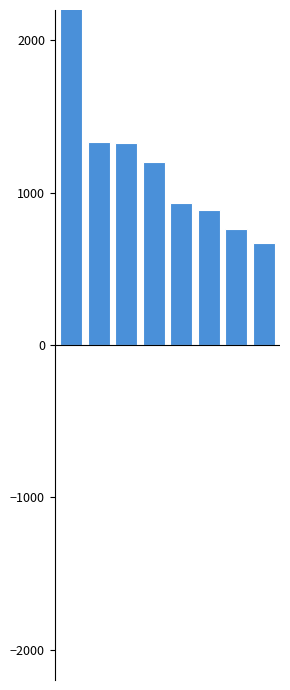

True or false: the data shows 1288 at Lord Dismiss Us.

True